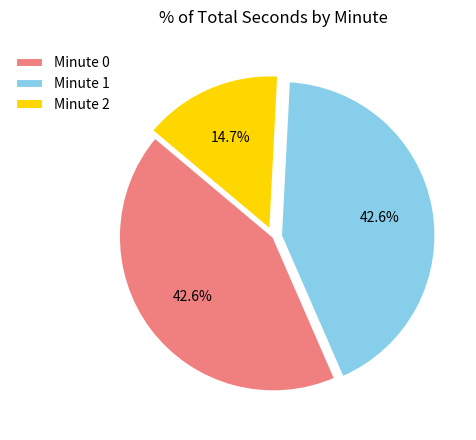

Does Minute 2 account for over 50% of the chart?

No